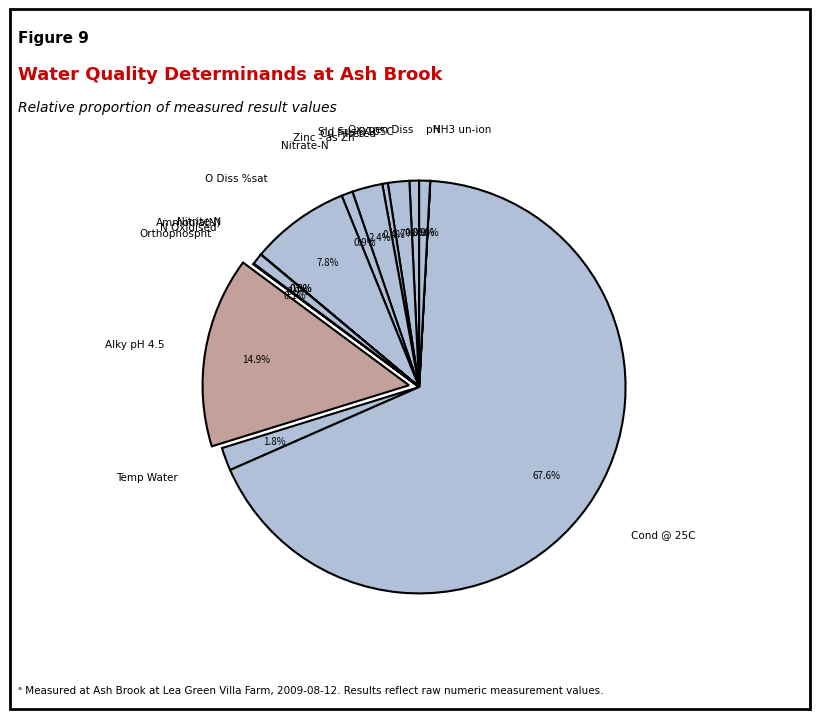

Count the number of slices in the pie.

15